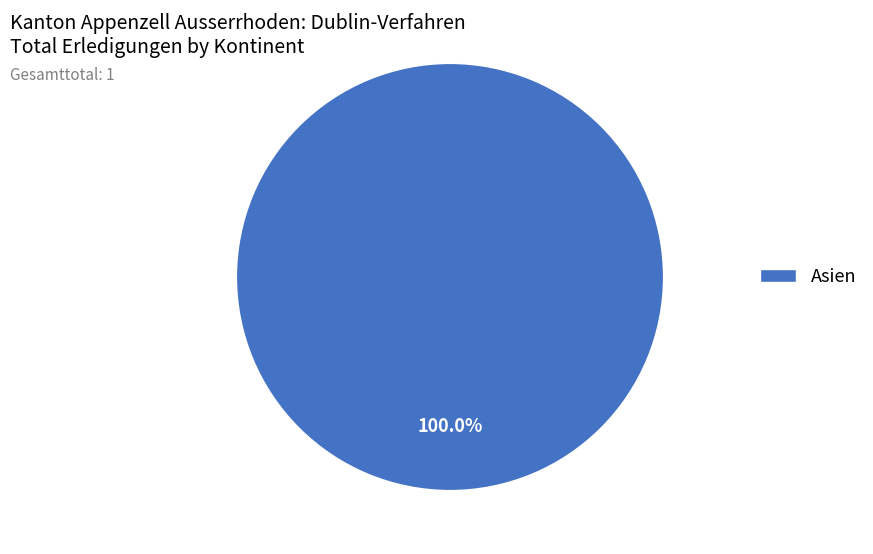

To the nearest percent, what percentage of the pie is Asien?

100%